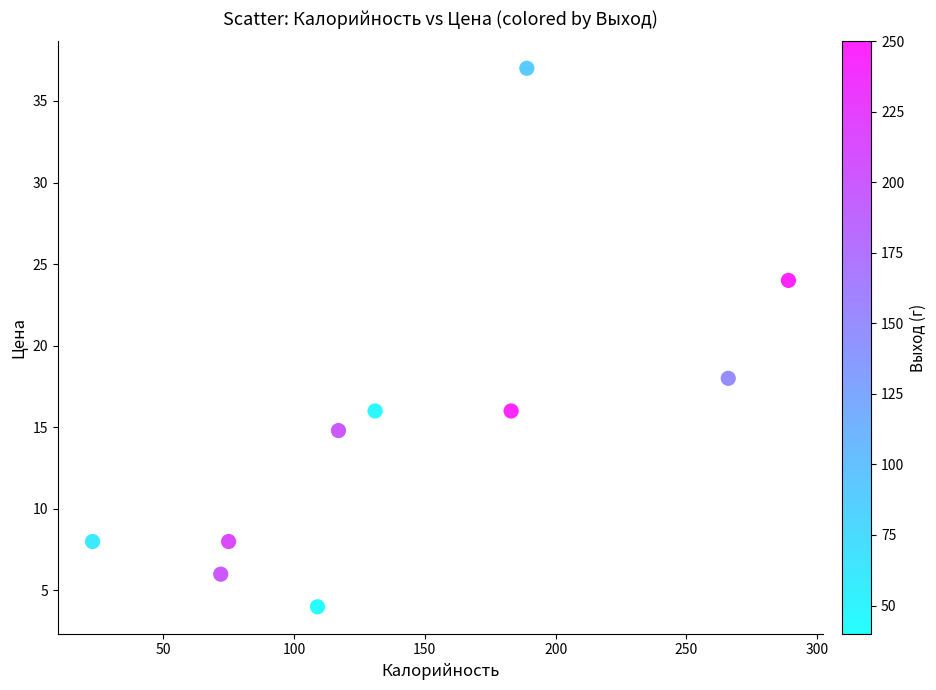

What is the range of X values (max minus min)?

266.0